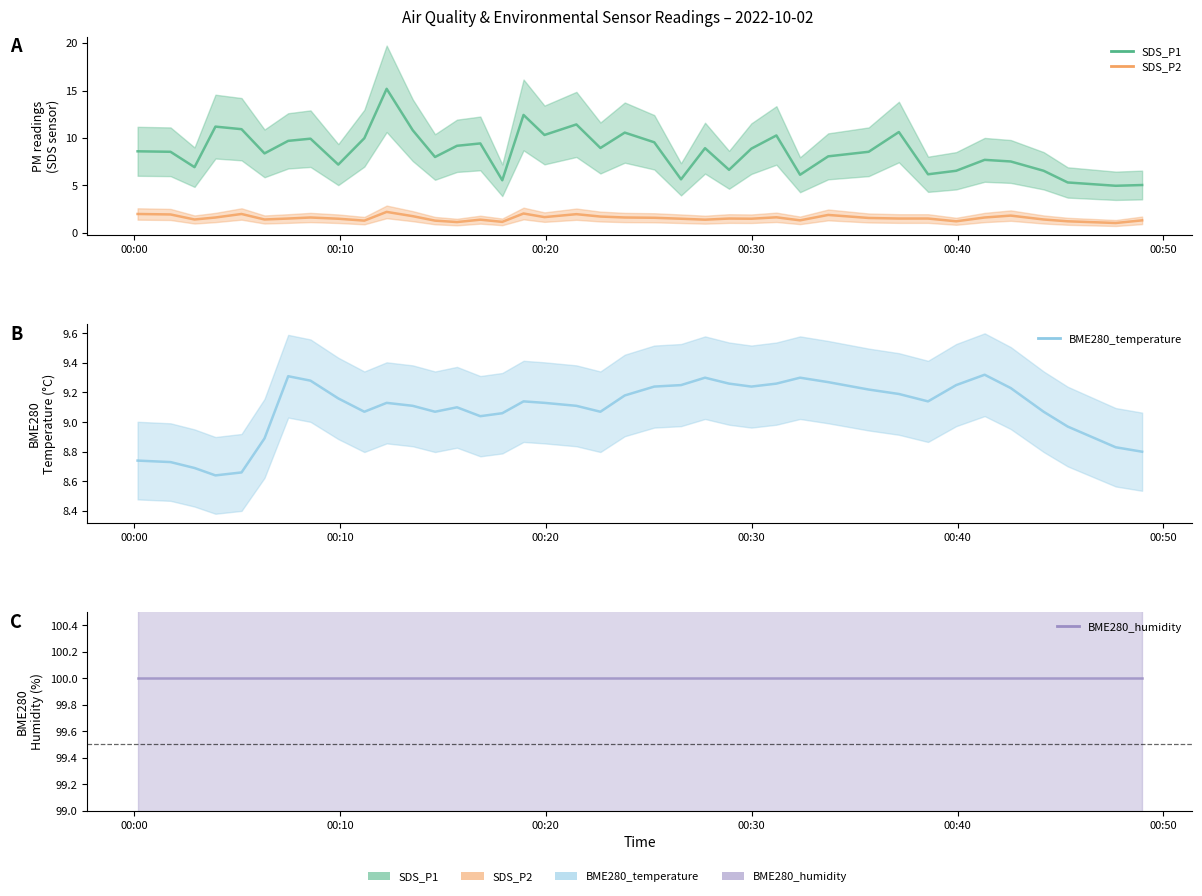

What is the difference between the maximum and minimum values in the SDS_P2 series?

1.2